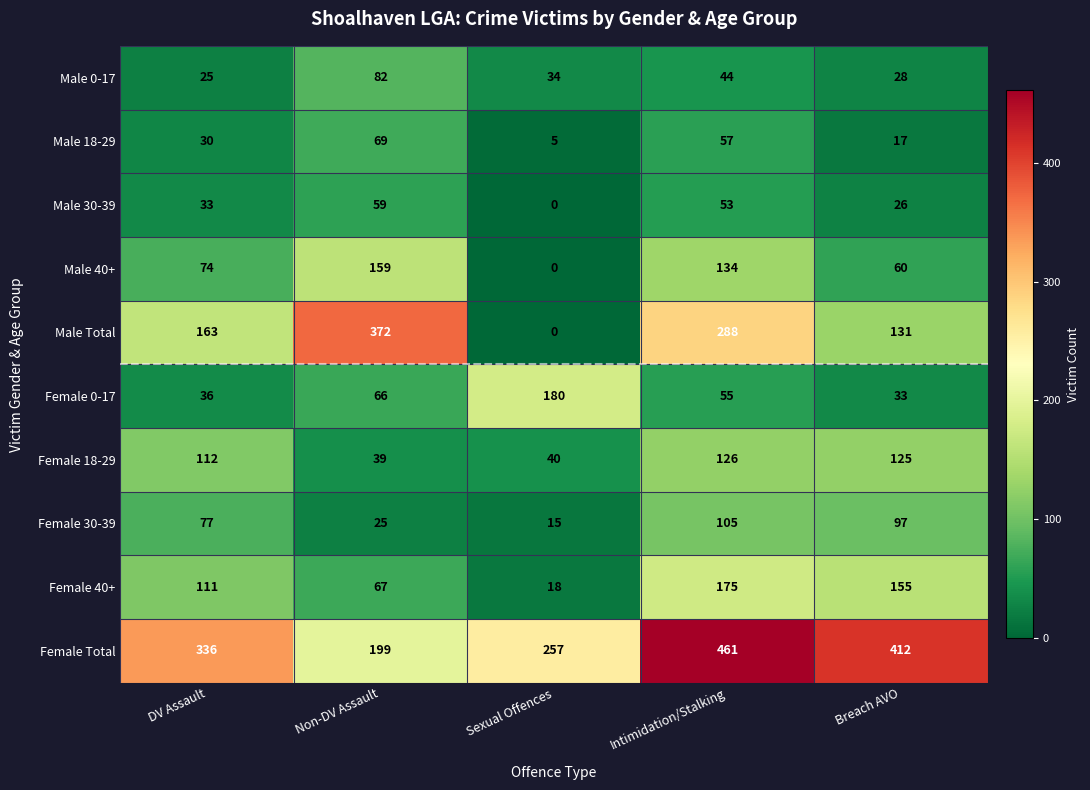

What is the sum of the Male 30-39 values at DV Assault and Sexual Offences?

33